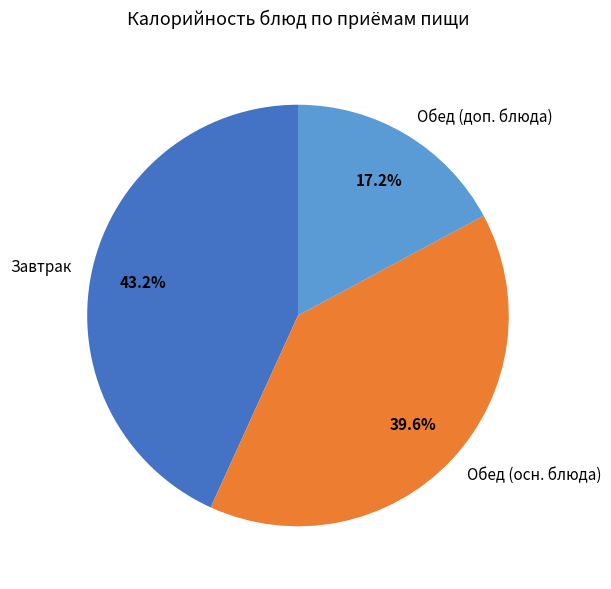

Which category has the smallest portion of the pie?

Обед (доп. блюда)